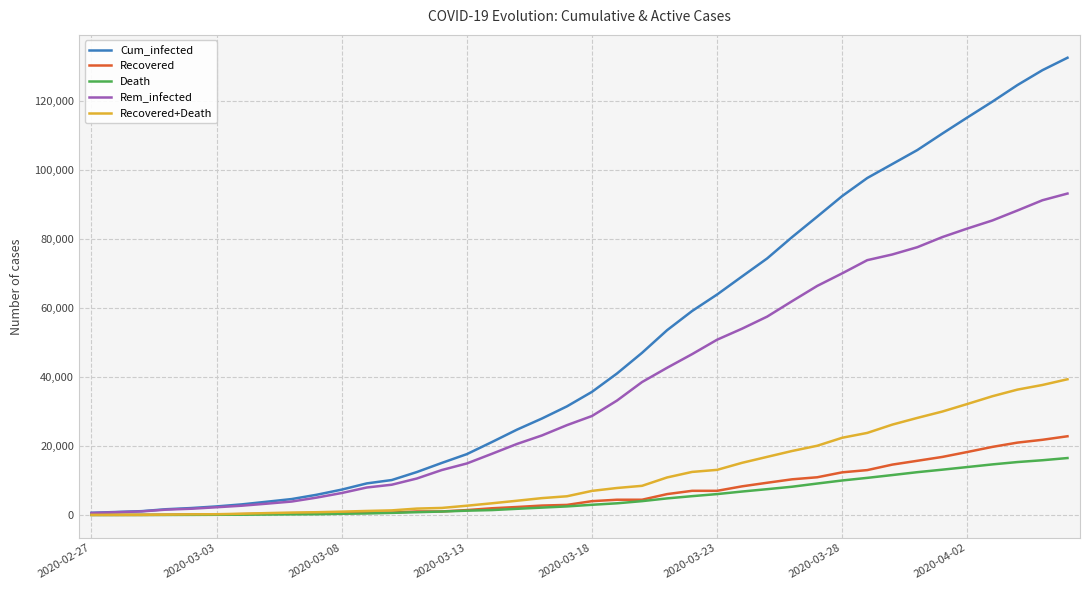

What is the highest value of the Recovered series?

22837